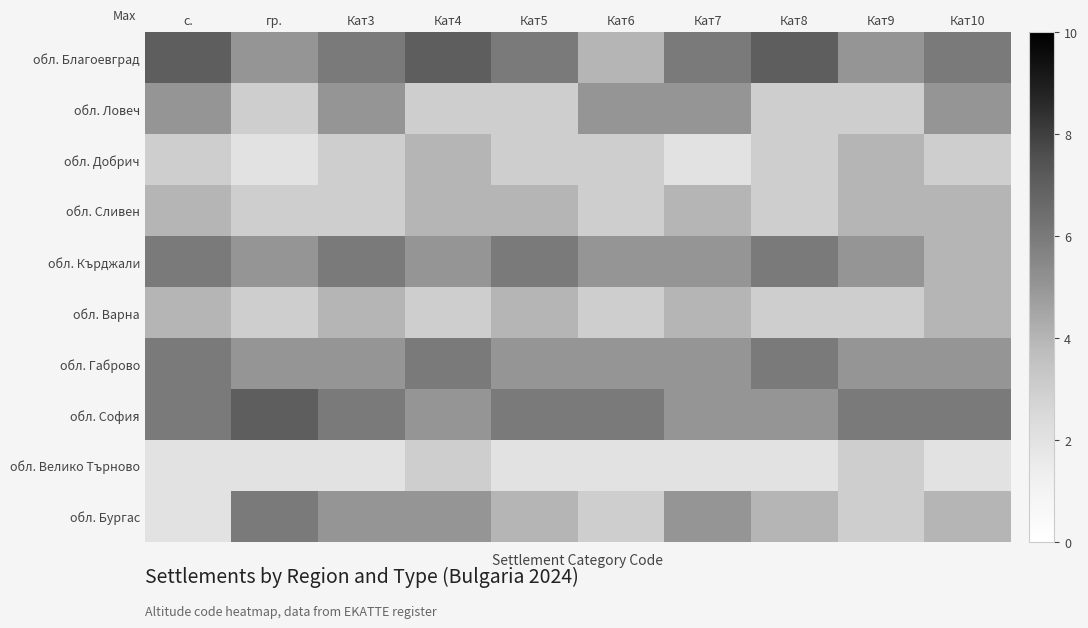

Which series has the largest range (max minus min)?

обл. Бургас